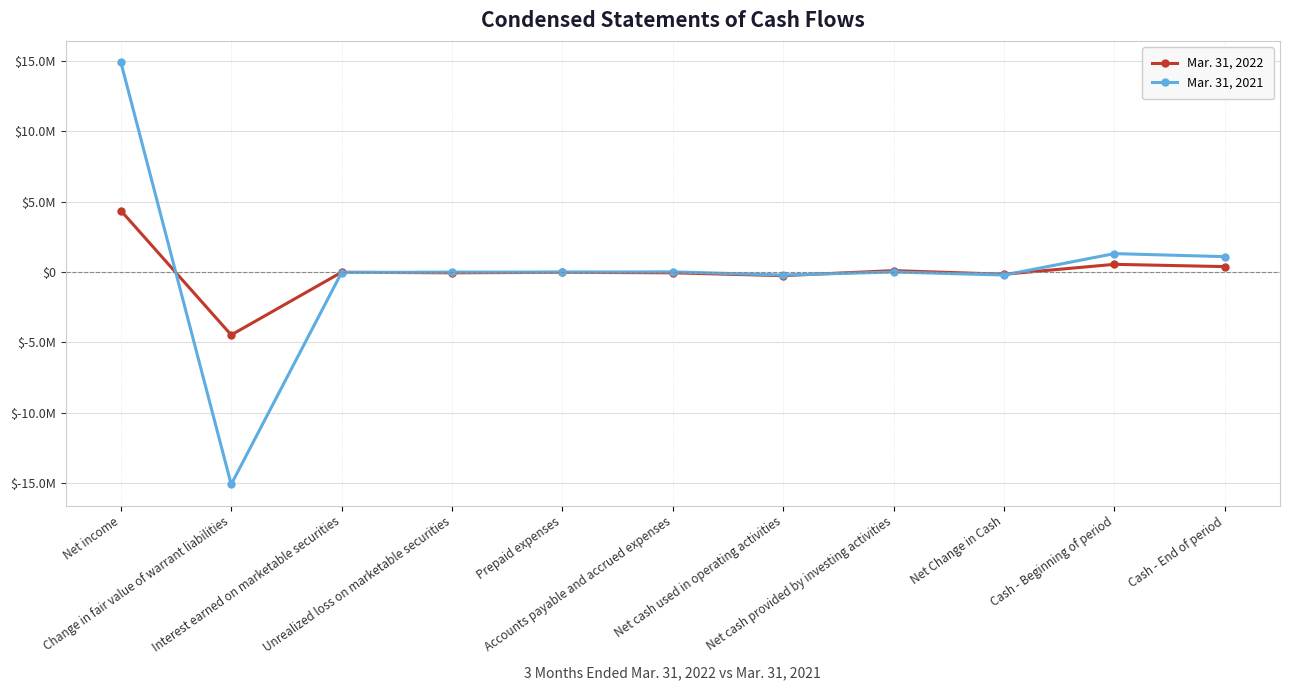

What are all the series names shown in the legend?

Mar. 31, 2022, Mar. 31, 2021